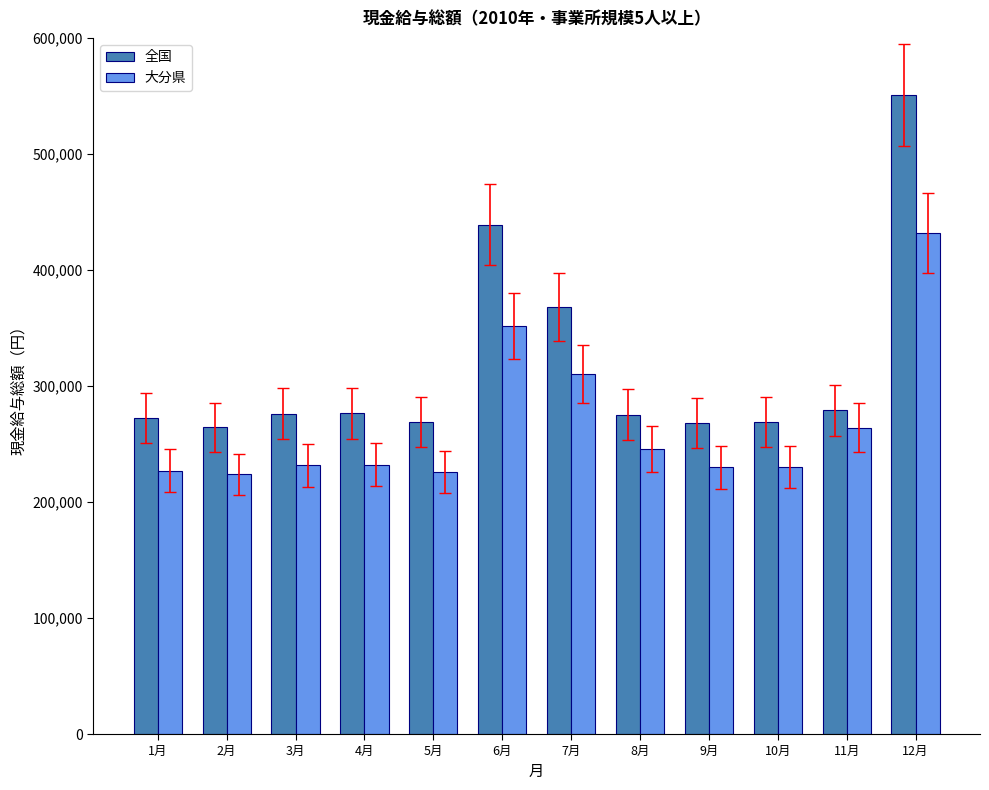

At which category is the sum across all series the highest?

12月